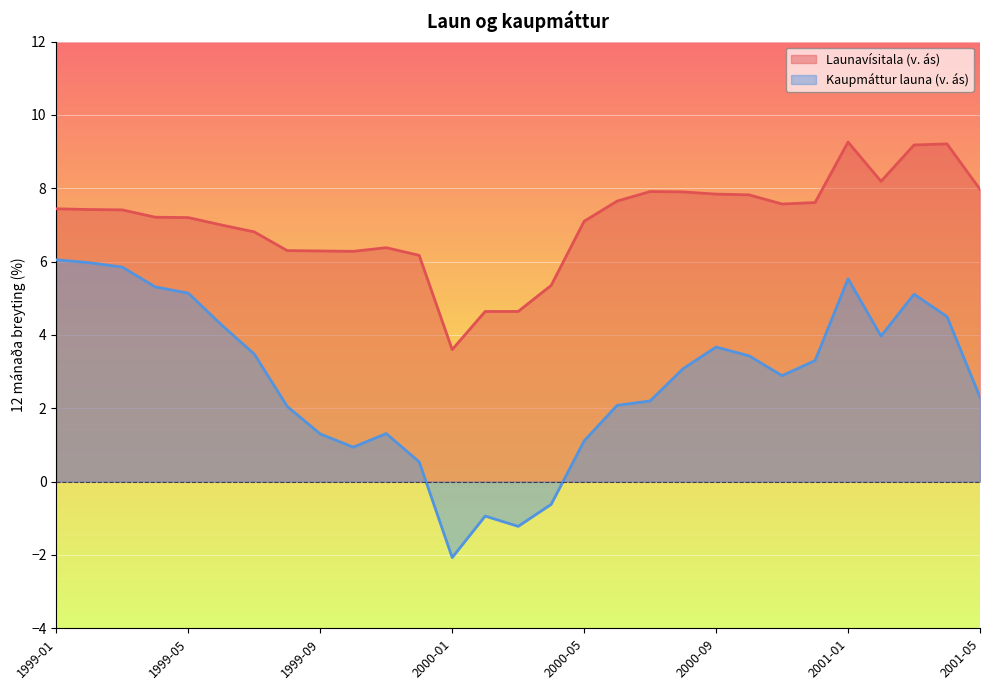

How many values in Kaupmáttur launa (v. ás) are below zero?

4